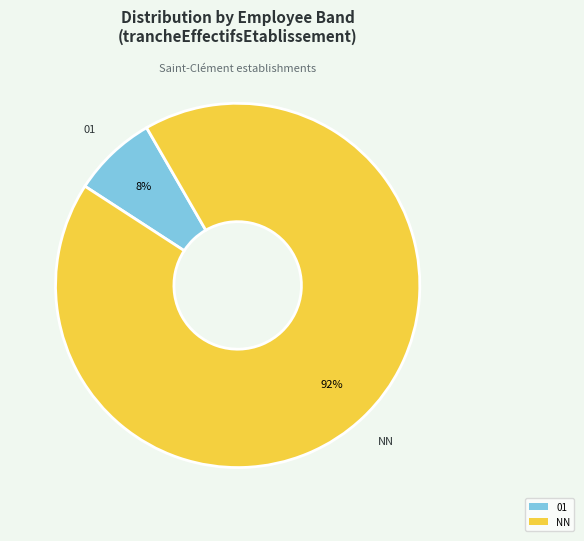

Is there any slice that represents more than half of the pie?

Yes